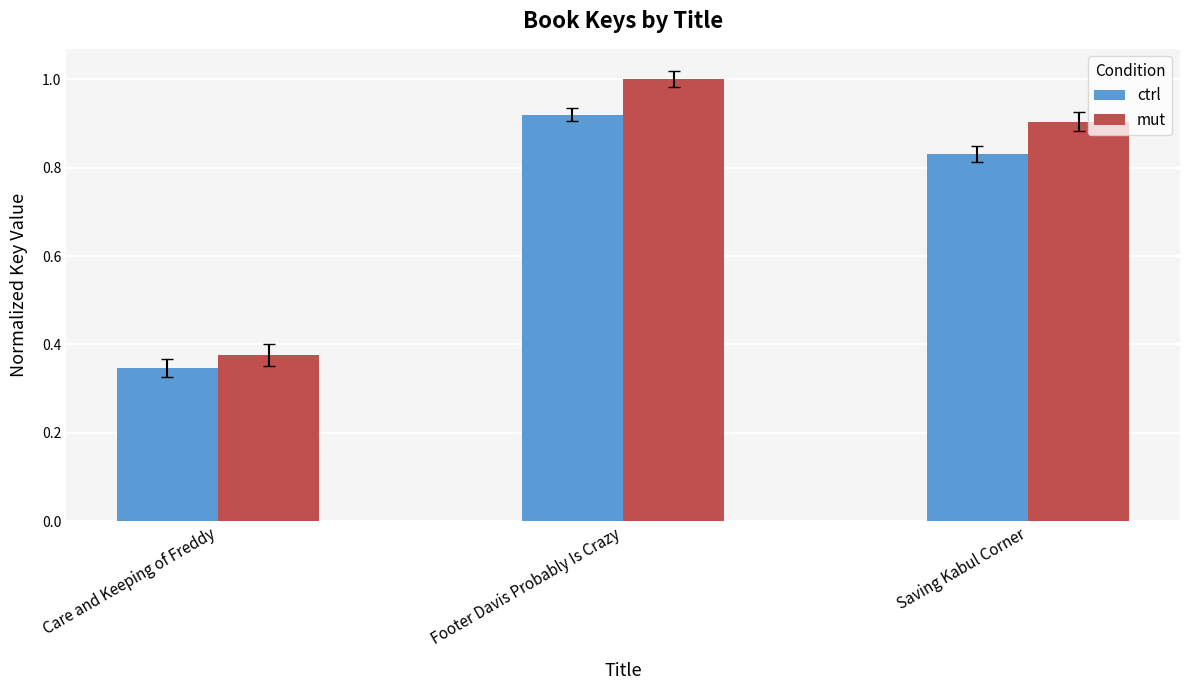

At Footer Davis Probably Is Crazy, list the series in order from smallest to largest.

ctrl, mut